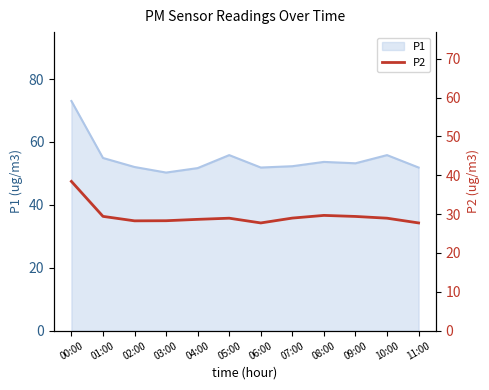

At which category does the chart reach its peak across all series?

00:00